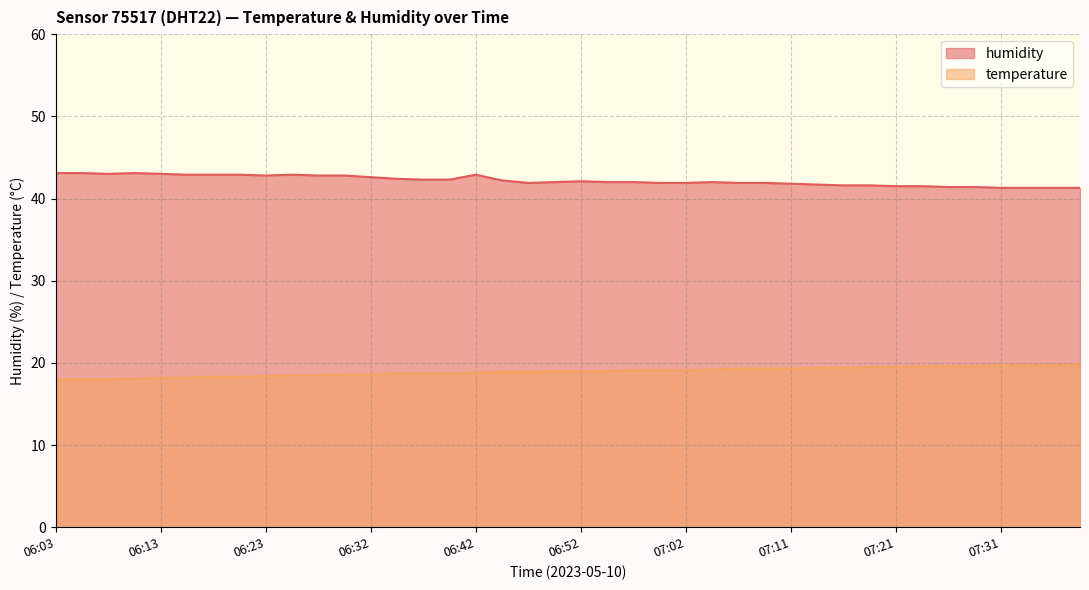

Does the chart have visible grid lines?

Yes